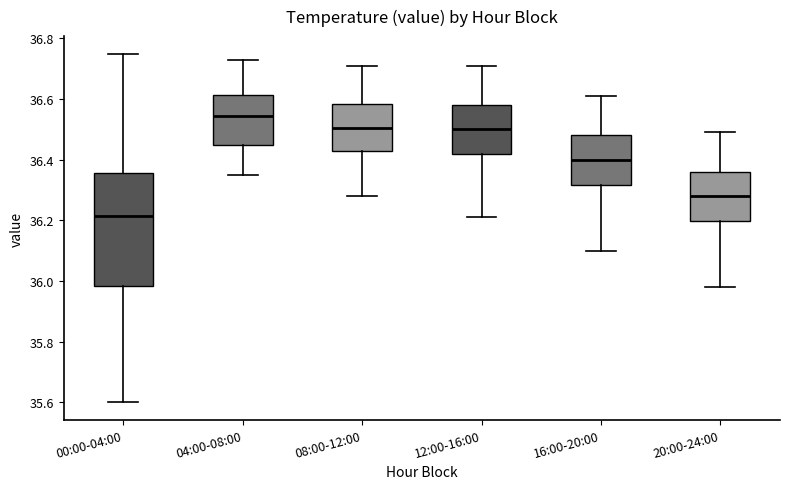

Reading left to right, read every box against the y-axis: the position of its median line, the range the box covers, and the ends of its whiskers. The values are not printed on the chart, so give them approximately, as read against the axis.

00:00-04:00: median 36.22, box 35.98 to 36.36, whiskers 35.60 to 36.76
04:00-08:00: median 36.54, box 36.44 to 36.62, whiskers 36.36 to 36.74
08:00-12:00: median 36.50, box 36.42 to 36.58, whiskers 36.28 to 36.72
12:00-16:00: median 36.50, box 36.42 to 36.58, whiskers 36.22 to 36.72
16:00-20:00: median 36.40, box 36.32 to 36.48, whiskers 36.10 to 36.62
20:00-24:00: median 36.28, box 36.20 to 36.36, whiskers 35.98 to 36.50